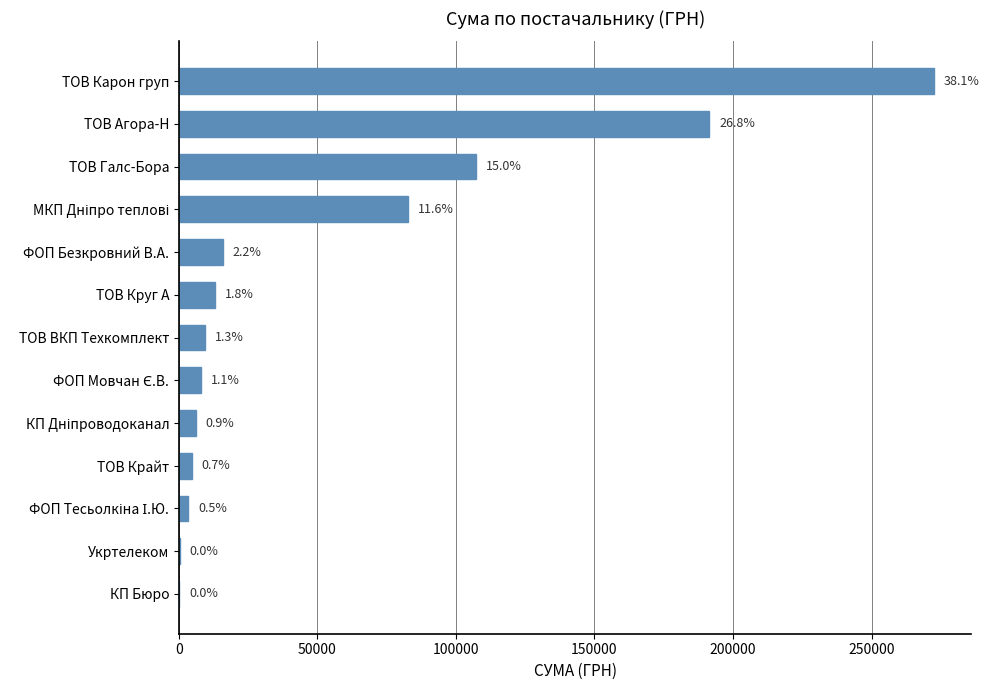

Are the bars horizontal?

Yes